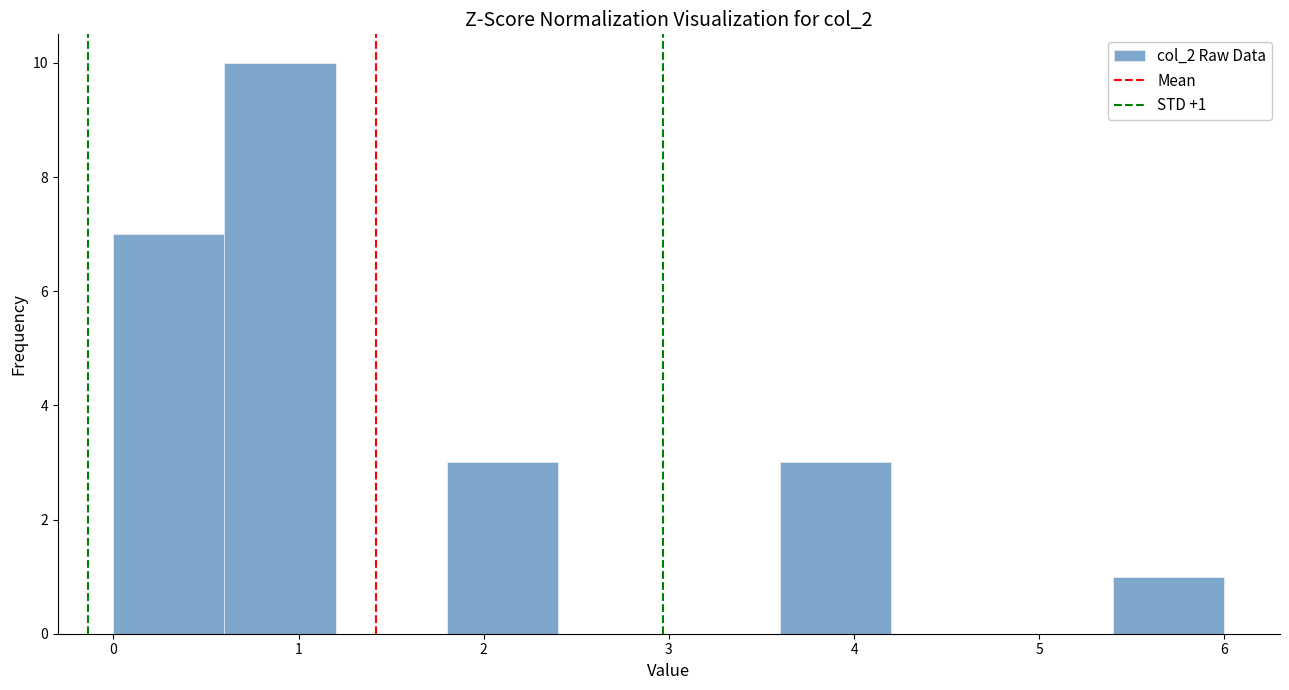

Which range on the x-axis has the tallest bar?

0.6 to 1.2